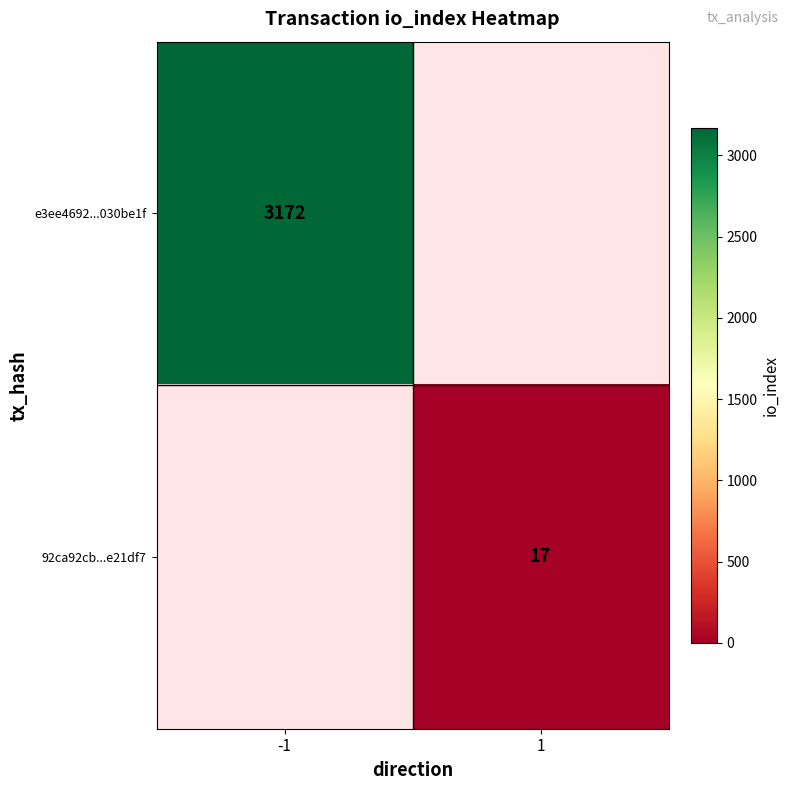

How many series are shown in this chart?

2